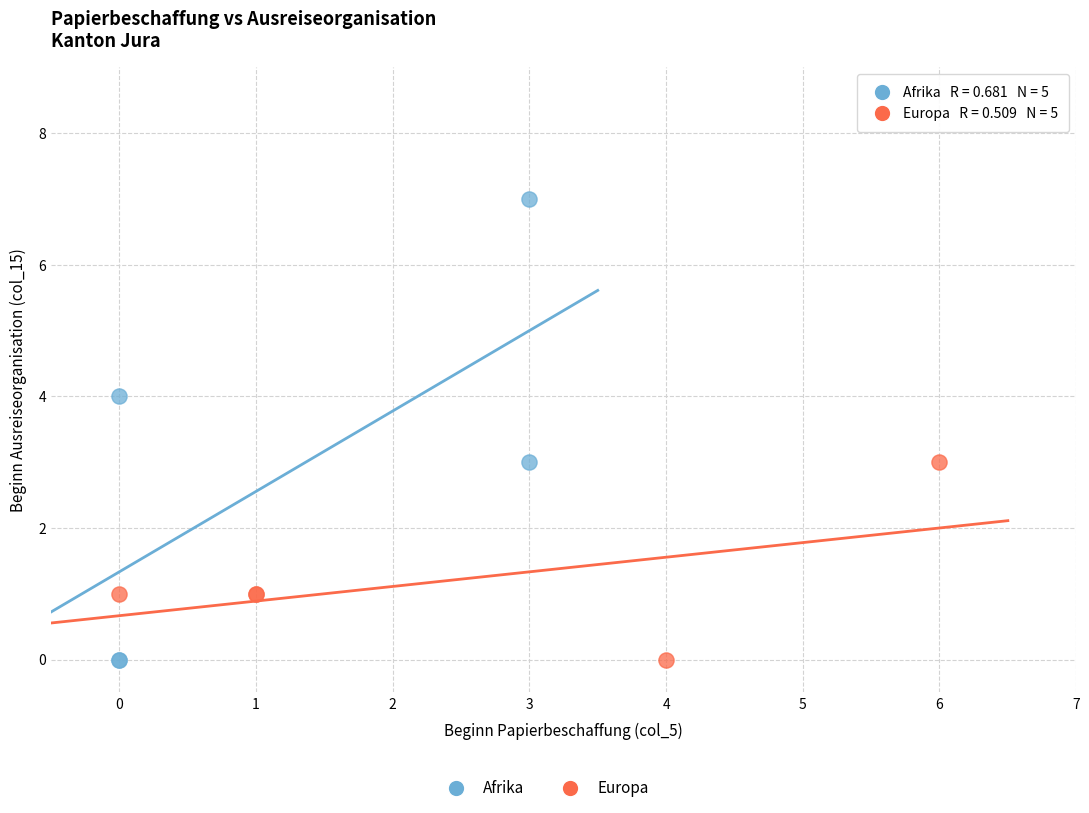

Which series contains the highest Y value?

Afrika